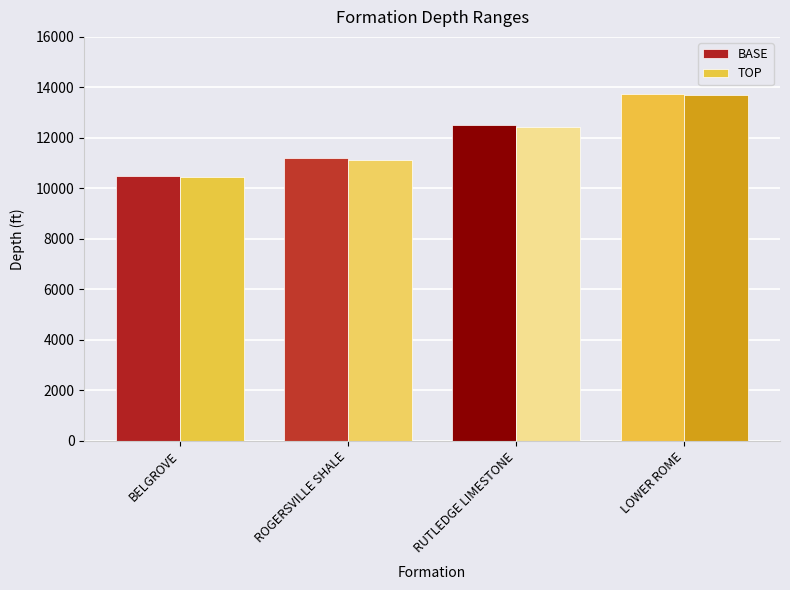

What is the difference between the second highest and minimum values in the BASE series?

2012